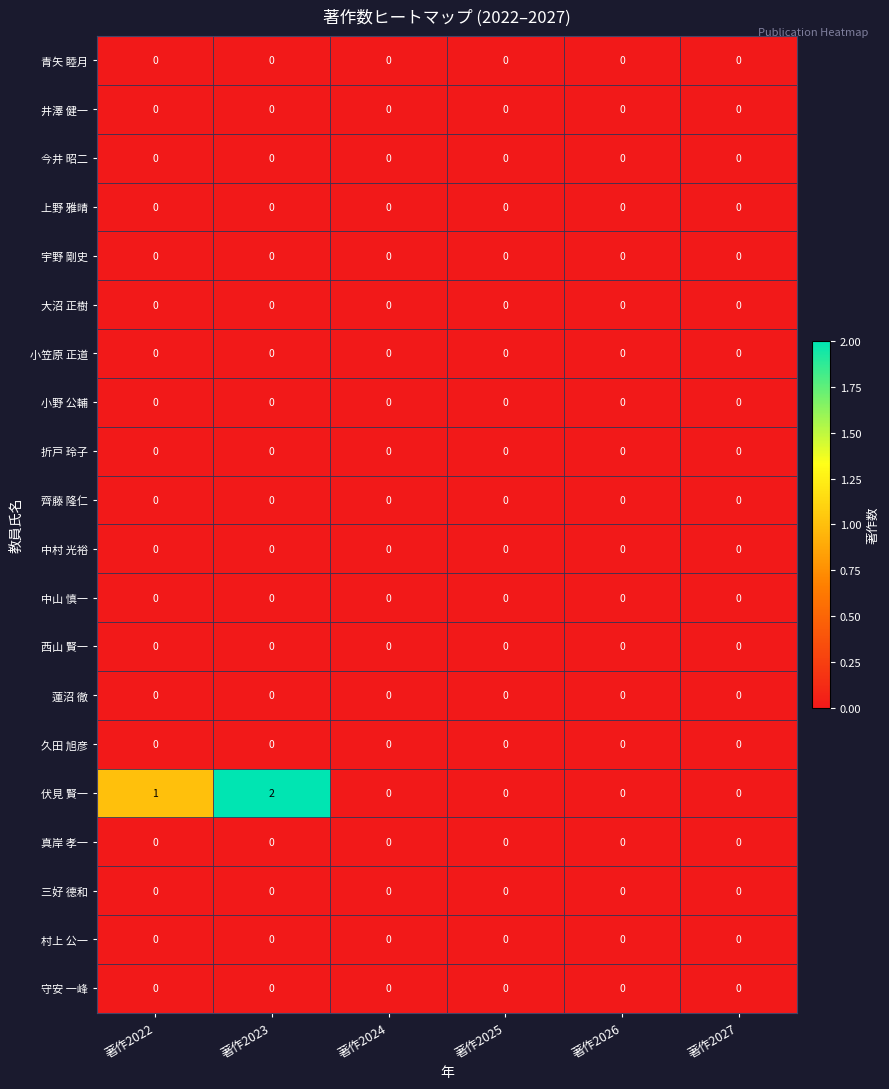

Which series has the widest spread of values?

伏見 賢一